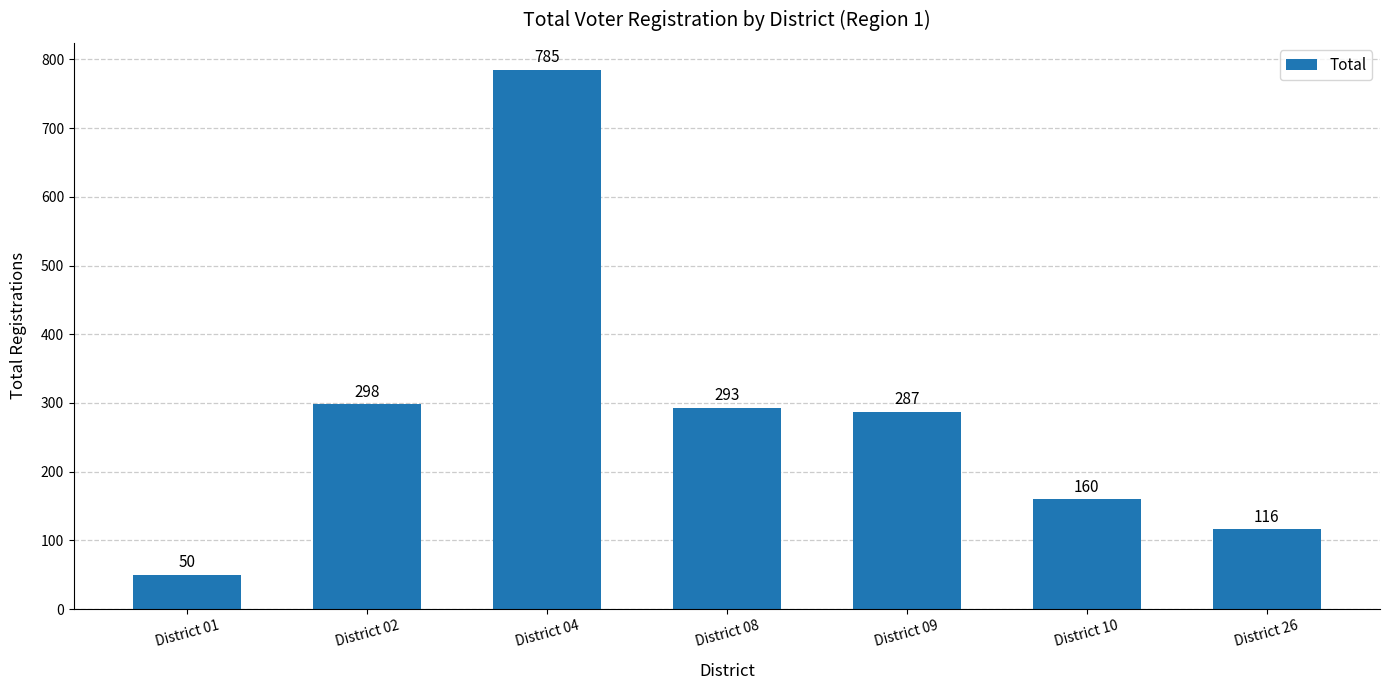

What is the difference between the maximum and second lowest values?

669